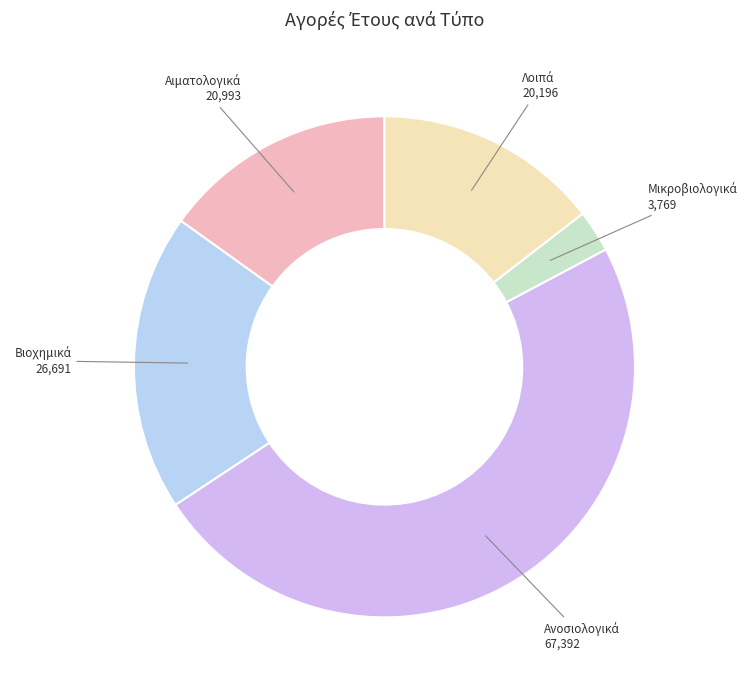

Does any single category account for the majority?

No